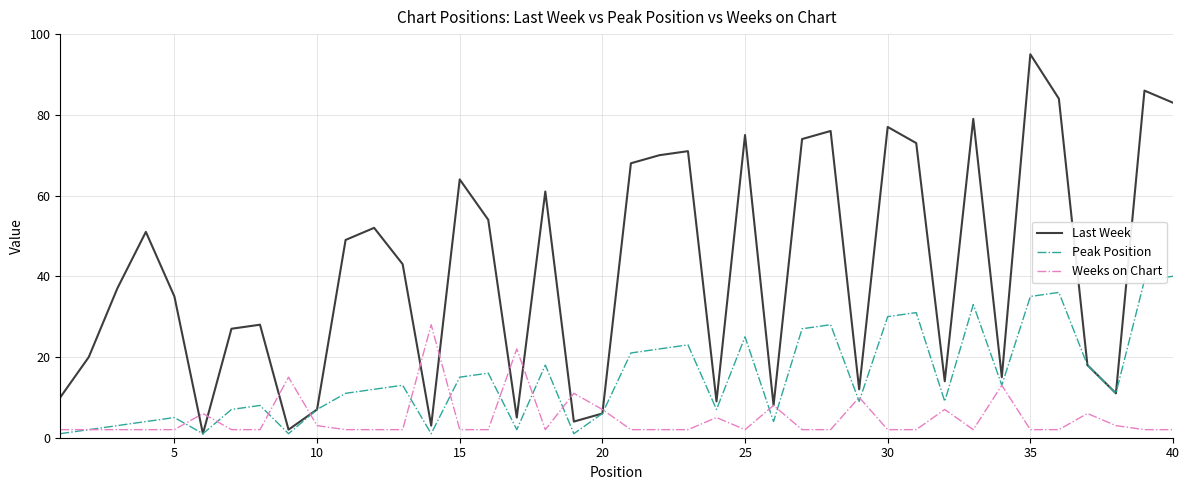

Which series has the widest spread of values?

Last Week